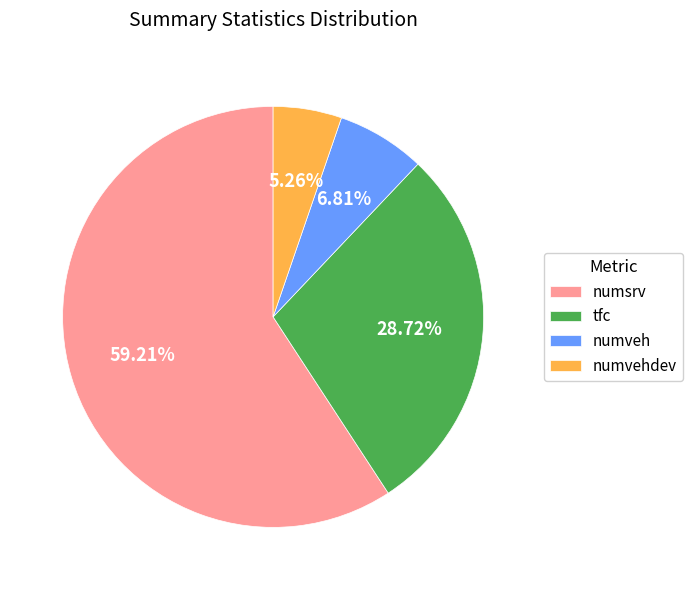

Which has a higher value, numveh or tfc?

tfc